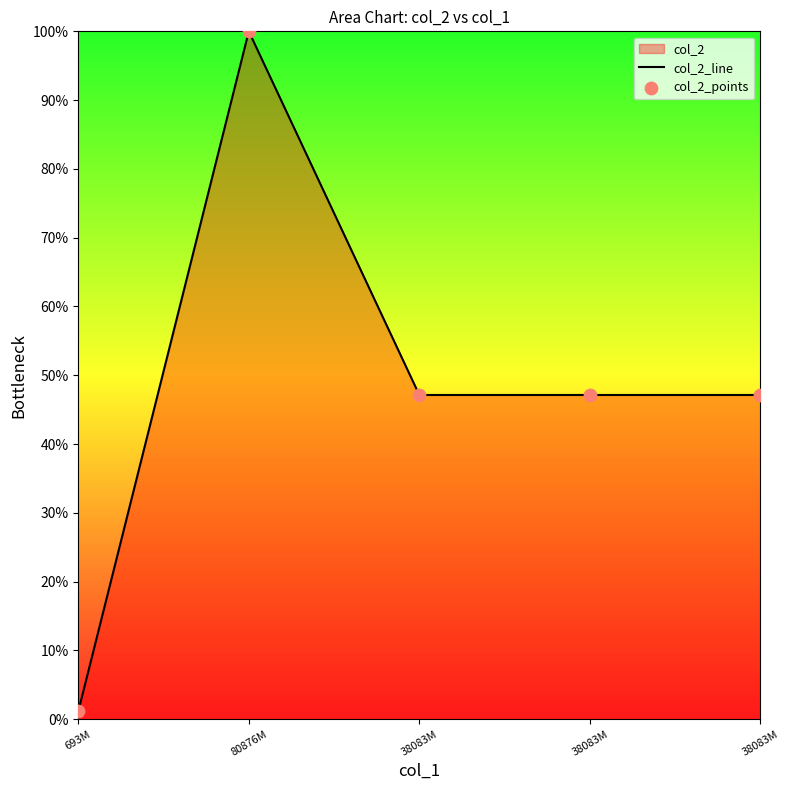

Which series has the widest spread of Y values?

col_2_line